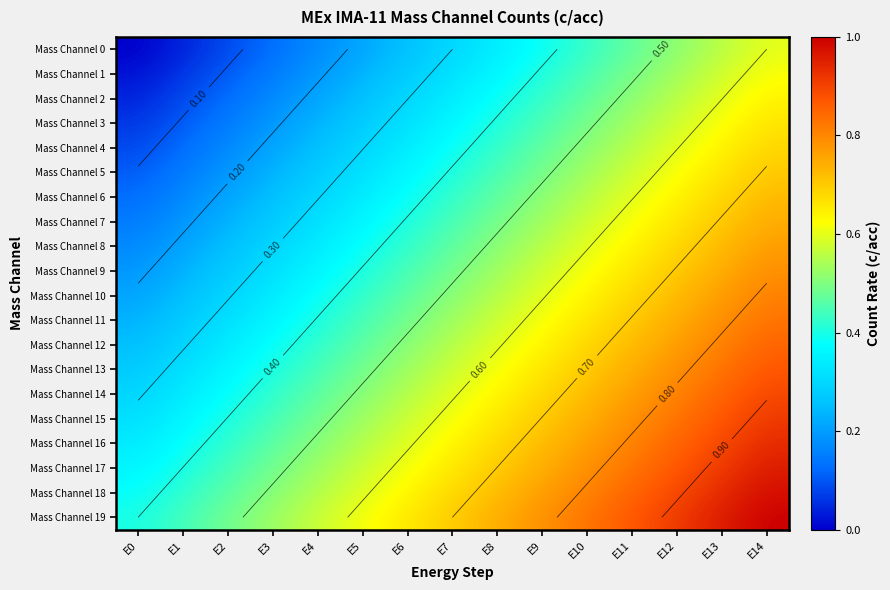

Is the value of Mass Channel 18 at E0 greater than the value of Mass Channel 16 at E13?

No